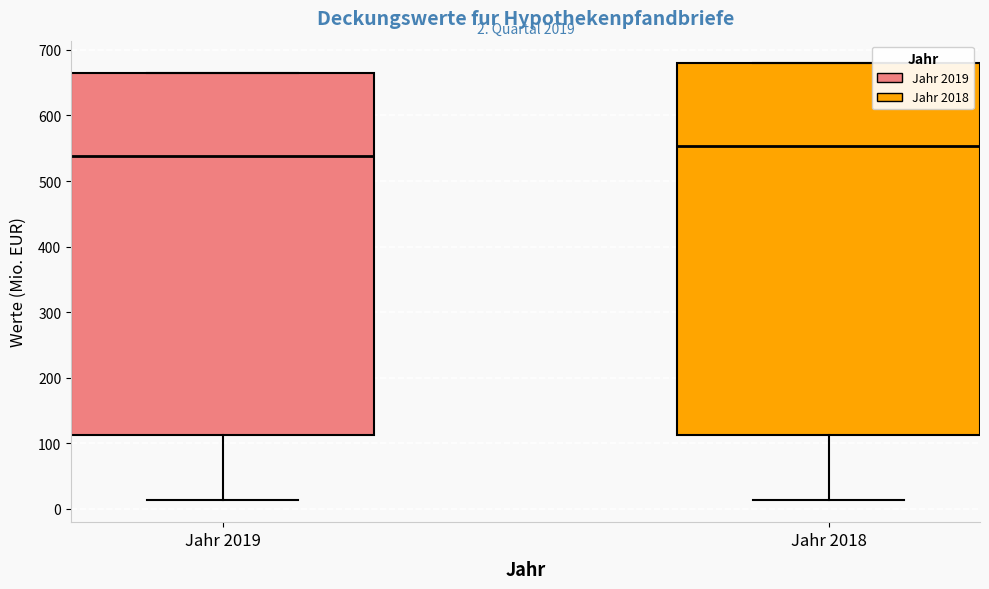

Which box is the tallest, from its lower edge to its upper edge?

Jahr 2018